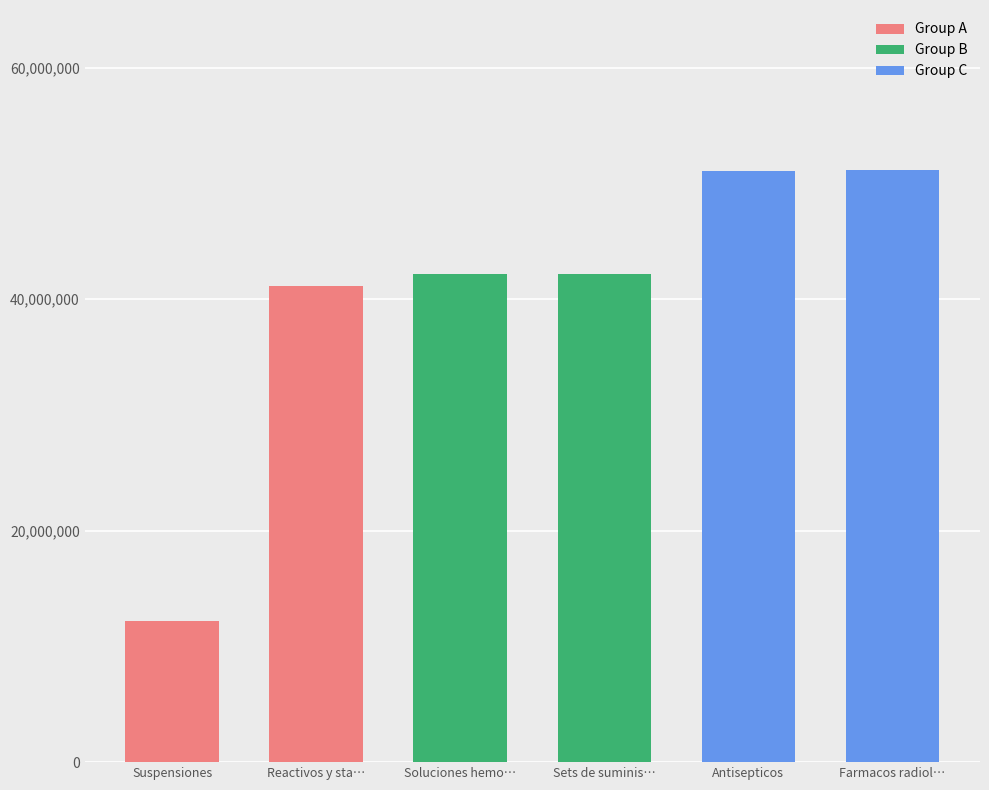

What is the minimum value for Group A?

12161802